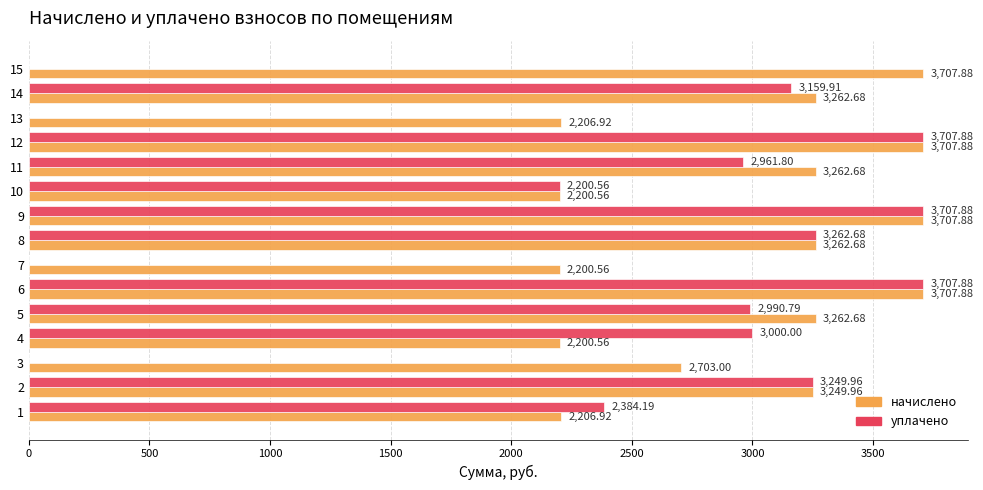

Is the value of начислено at 3 greater than the value of уплачено at 6?

No